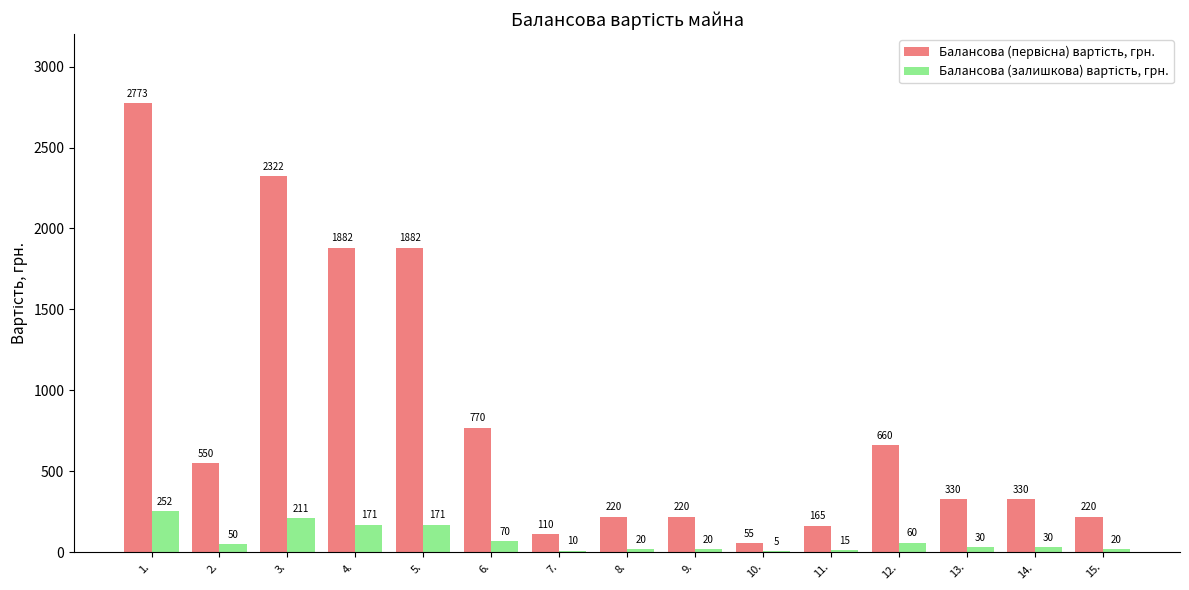

At which category is the sum across all series the highest?

1.